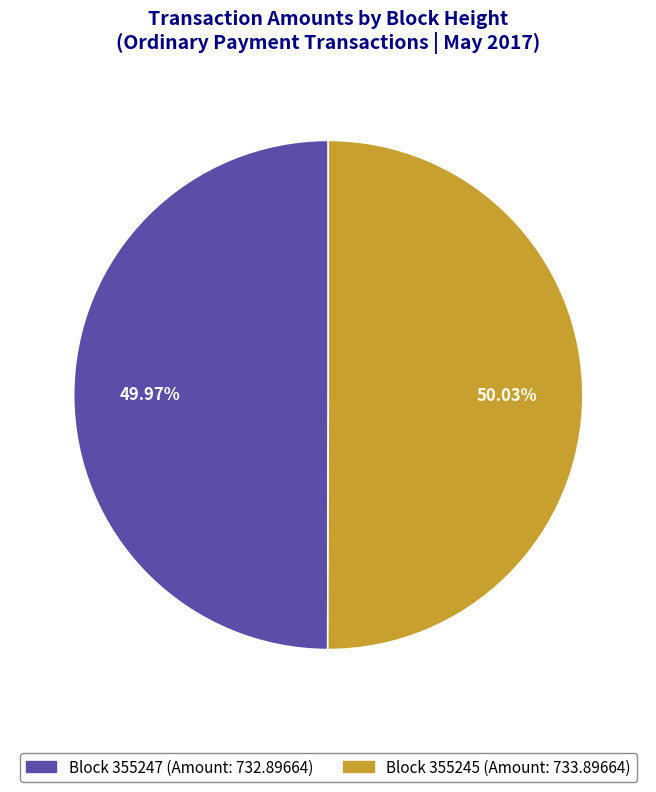

Does 355245 represent more than half of the total?

Yes